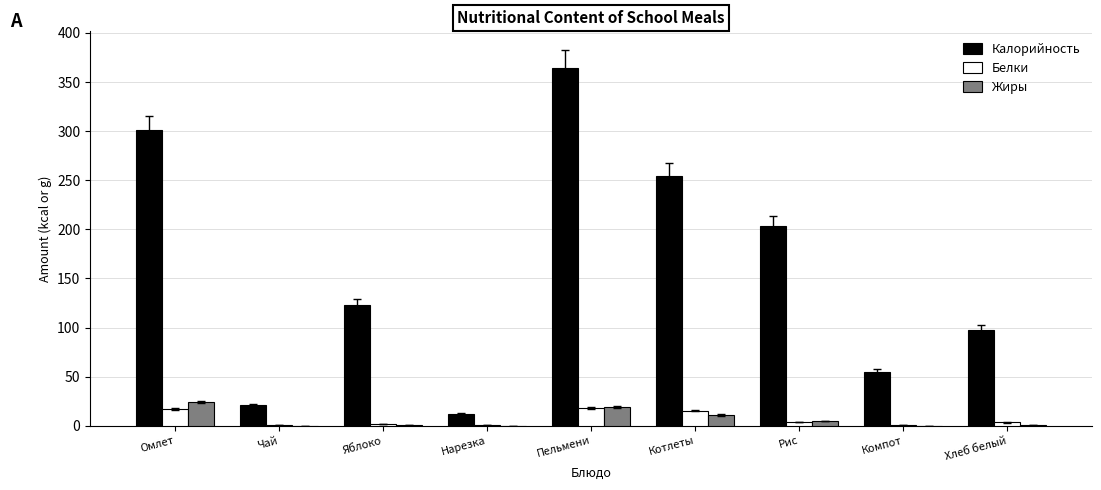

Which series changed the most between Чай and Яблоко?

Калорийность